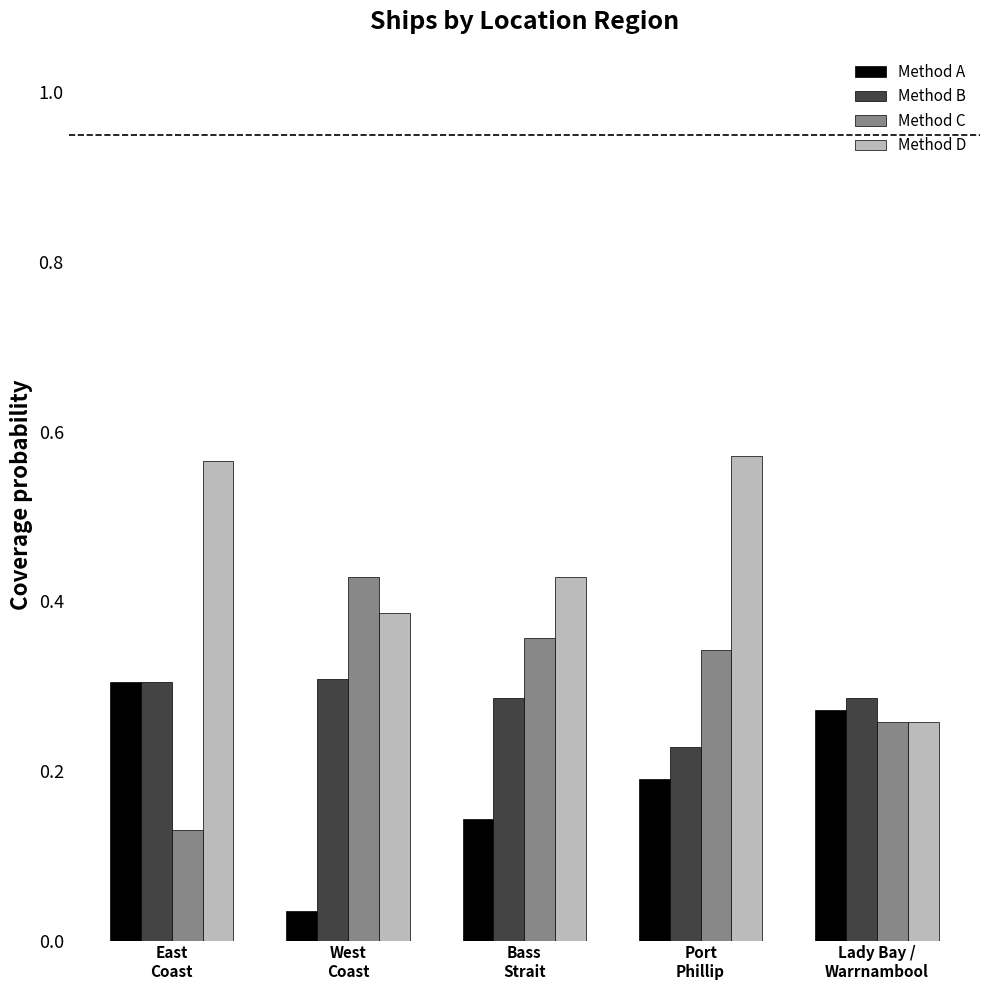

List the labels in order of Method A value, largest first.

East
Coast, Lady Bay /
Warrnambool, Port
Phillip, Bass
Strait, West
Coast